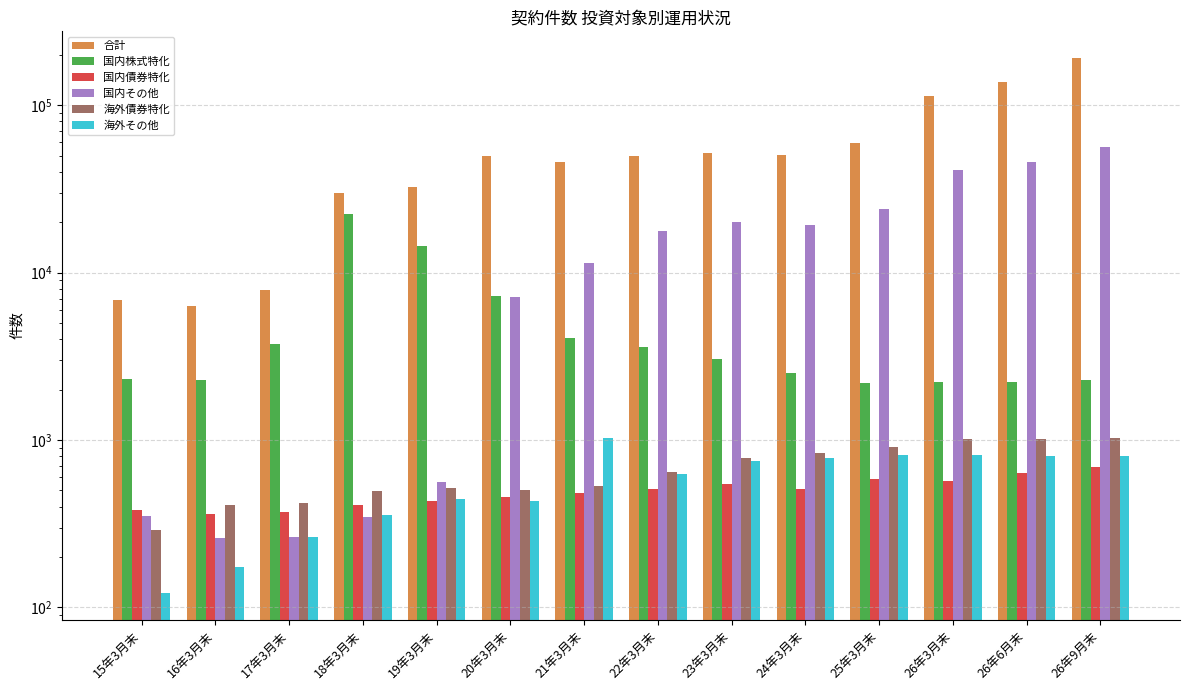

Reading right to left, list all the values displayed in this chart.

合計: 26年9月末=191415	26年6月末=137332	26年3月末=113616	25年3月末=59670	24年3月末=50364	23年3月末=51570	22年3月末=49634	21年3月末=45701	20年3月末=49436	19年3月末=32582	18年3月末=29745	17年3月末=7899	16年3月末=6329	15年3月末=6894
国内株式特化: 26年9月末=2299	26年6月末=2216	26年3月末=2222	25年3月末=2192	24年3月末=2516	23年3月末=3038	22年3月末=3583	21年3月末=4047	20年3月末=7280	19年3月末=14417	18年3月末=22301	17年3月末=3735	16年3月末=2278	15年3月末=2302
国内債券特化: 26年9月末=690	26年6月末=636	26年3月末=567	25年3月末=586	24年3月末=510	23年3月末=546	22年3月末=508	21年3月末=484	20年3月末=455	19年3月末=431	18年3月末=411	17年3月末=373	16年3月末=362	15年3月末=384
国内その他: 26年9月末=56531	26年6月末=45555	26年3月末=41171	25年3月末=24095	24年3月末=19364	23年3月末=20202	22年3月末=17851	21年3月末=11473	20年3月末=7145	19年3月末=562	18年3月末=349	17年3月末=263	16年3月末=259	15年3月末=350
海外債券特化: 26年9月末=1034	26年6月末=1014	26年3月末=1010	25年3月末=912	24年3月末=835	23年3月末=781	22年3月末=645	21年3月末=529	20年3月末=506	19年3月末=514	18年3月末=494	17年3月末=418	16年3月末=410	15年3月末=290
海外その他: 26年9月末=800	26年6月末=804	26年3月末=814	25年3月末=811	24年3月末=785	23年3月末=748	22年3月末=628	21年3月末=1028	20年3月末=435	19年3月末=445	18年3月末=356	17年3月末=263	16年3月末=175	15年3月末=122